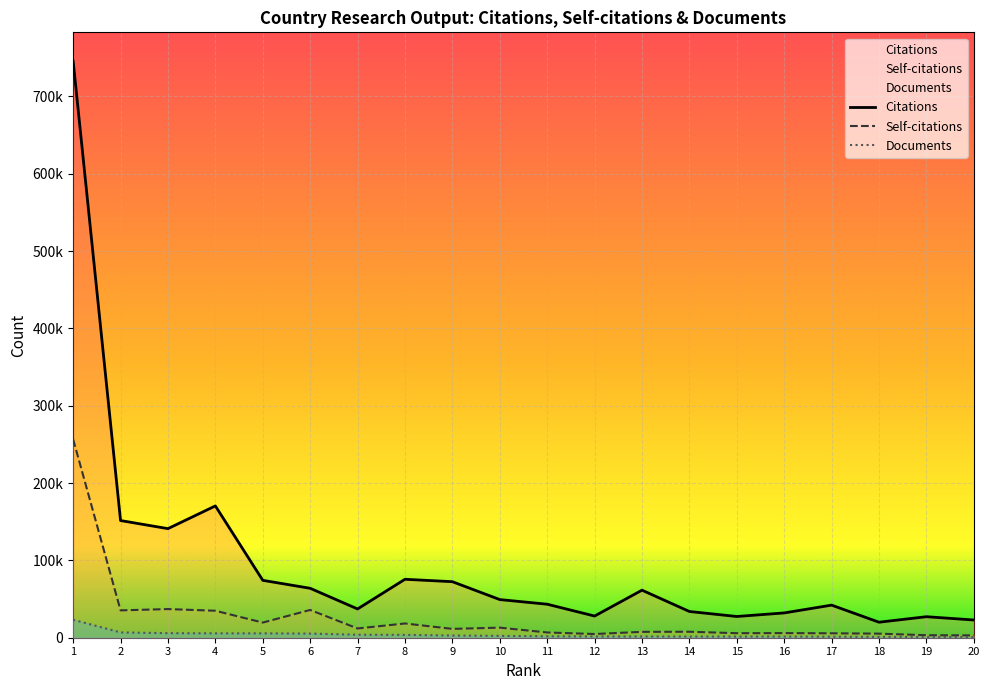

What is the average value of the Citations series?

96006